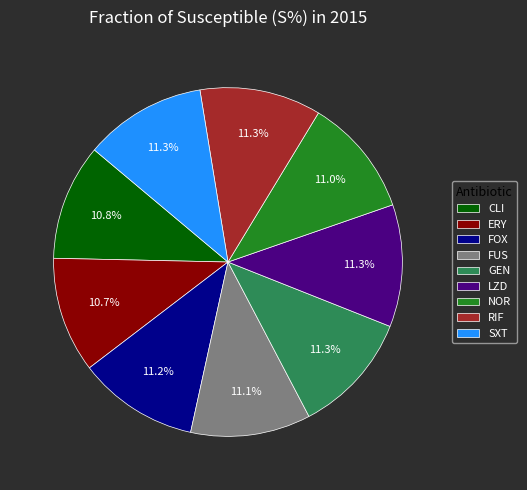

Is it true that FOX is 11% of the pie?

True